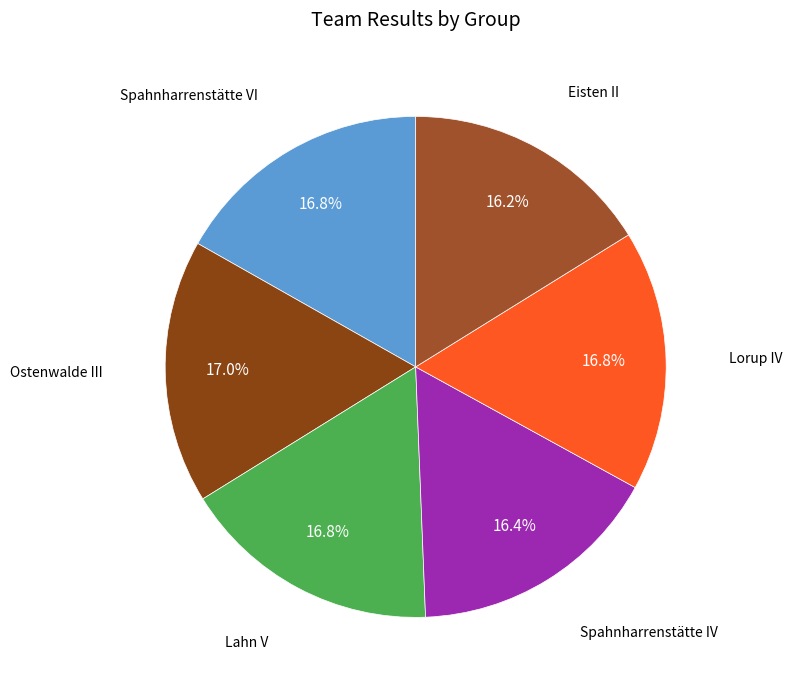

What is the ratio of the value at Spahnharrenstätte VI to the value at Eisten II?

1.0